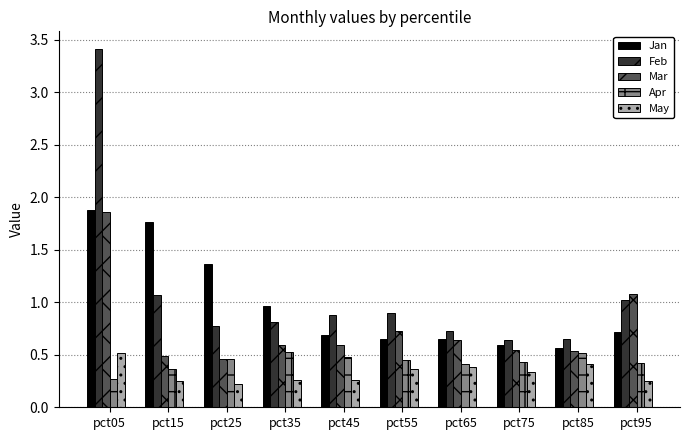

Which series has the largest range (max minus min)?

Feb